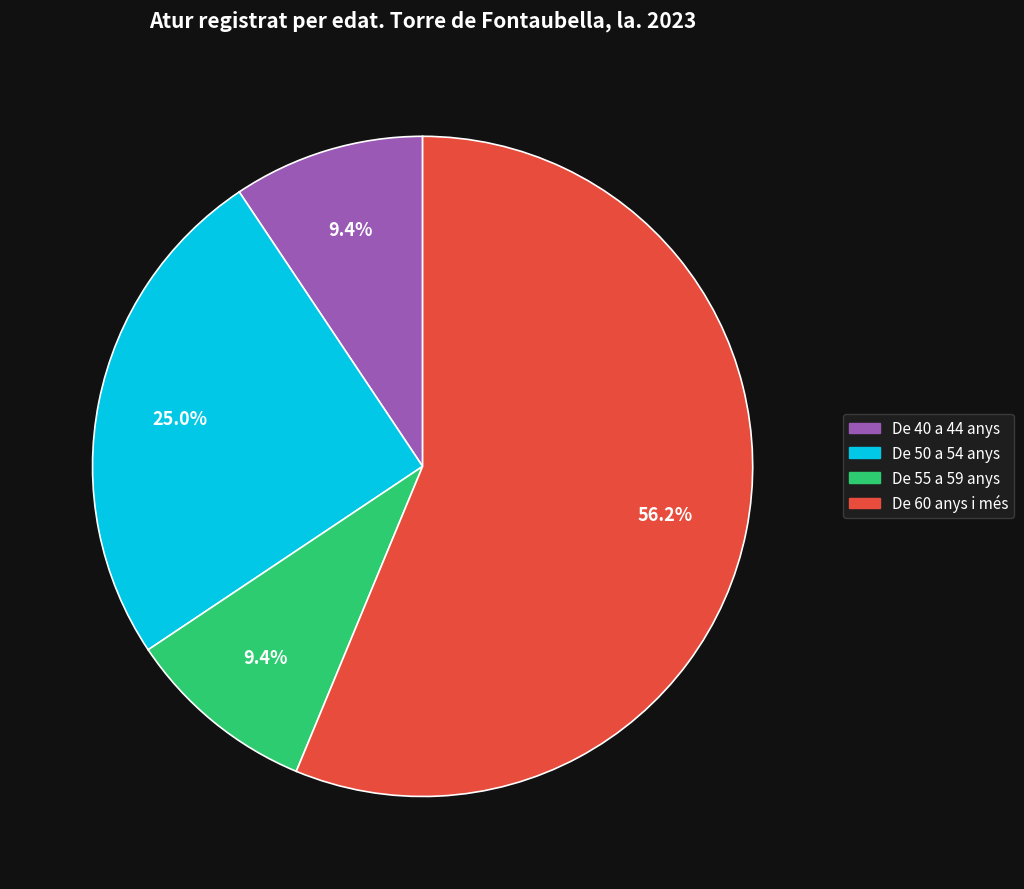

Count the number of slices in the pie.

4